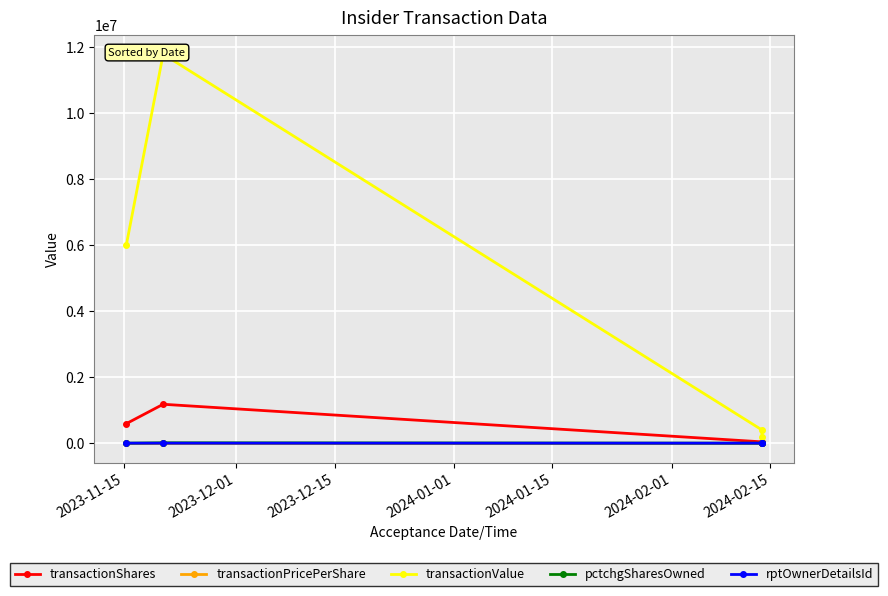

True or false: transactionShares and transactionPricePerShare cross at least once.

False